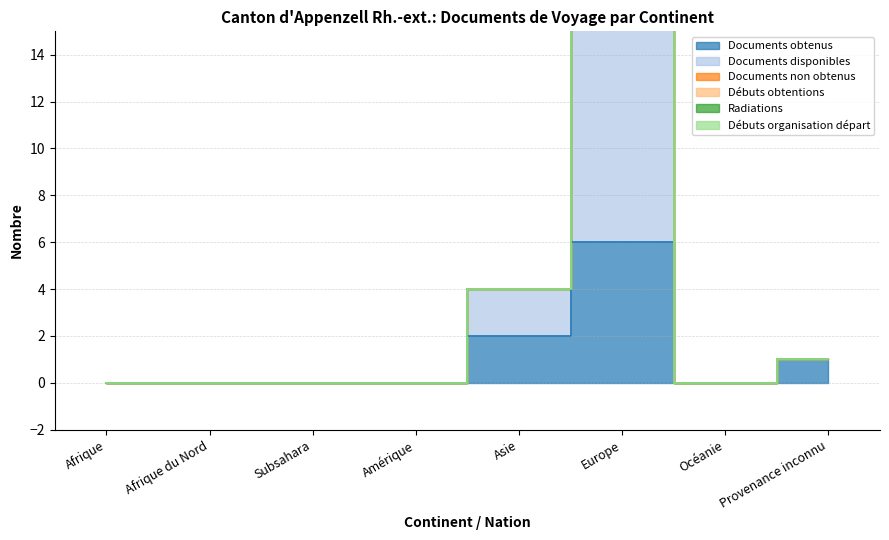

How many Documents obtenus values are between 0 and 2?

7